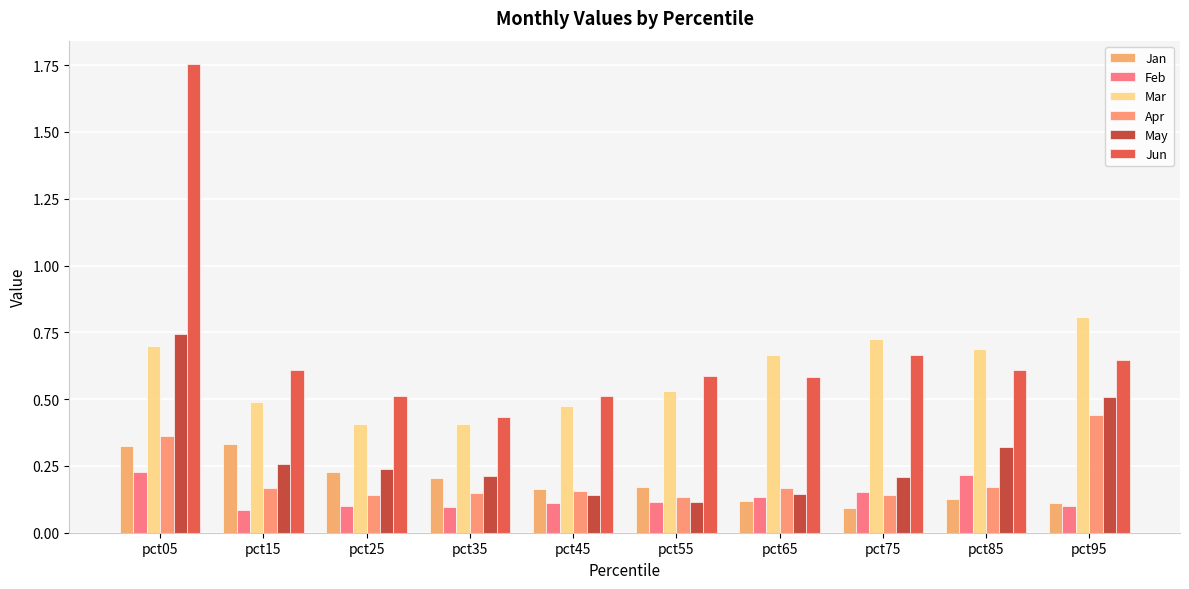

What is the value of the Jun bar at the 10th from the left?

0.6